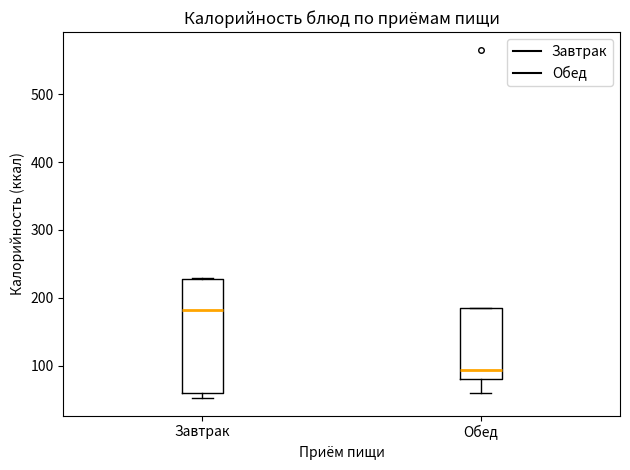

Reading left to right, read every box against the y-axis: the position of its median line, the range the box covers, and the ends of its whiskers. The values are not printed on the chart, so give them approximately, as read against the axis.

Завтрак: median 180, box 60 to 230, whiskers 50 to 230
Обед: median 90, box 80 to 190, whiskers 60 to 190